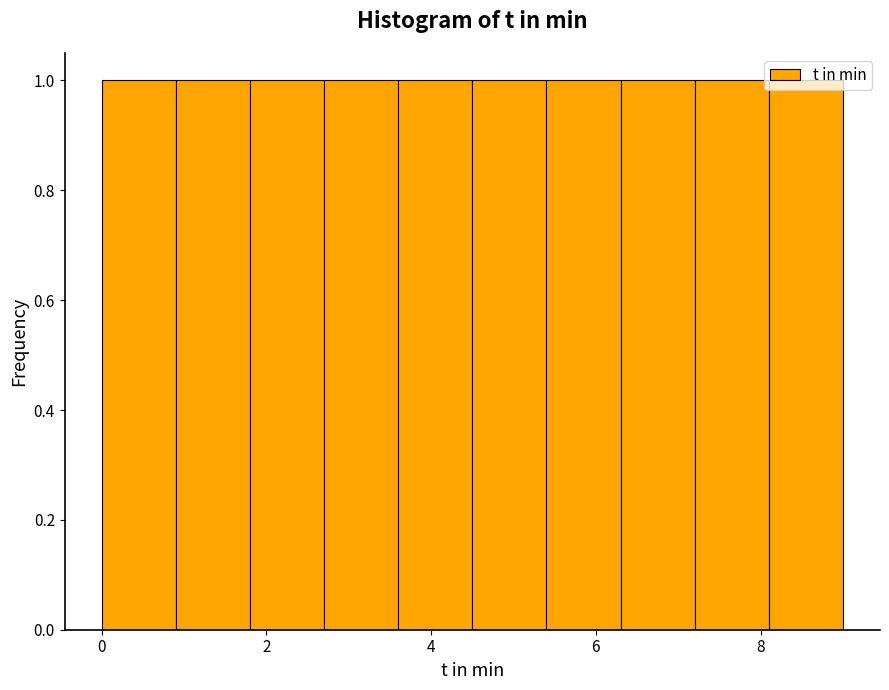

Reading left to right, transcribe this chart: for each bar, give the range it covers on the x-axis and its height. Neither the bar edges nor the heights are printed on the chart, so give them approximately, as read against the axes.

0.0 to 0.9: 1
0.9 to 1.8: 1
1.8 to 2.7: 1
2.7 to 3.6: 1
3.6 to 4.5: 1
4.5 to 5.4: 1
5.4 to 6.3: 1
6.3 to 7.2: 1
7.2 to 8.1: 1
8.1 to 9.0: 1